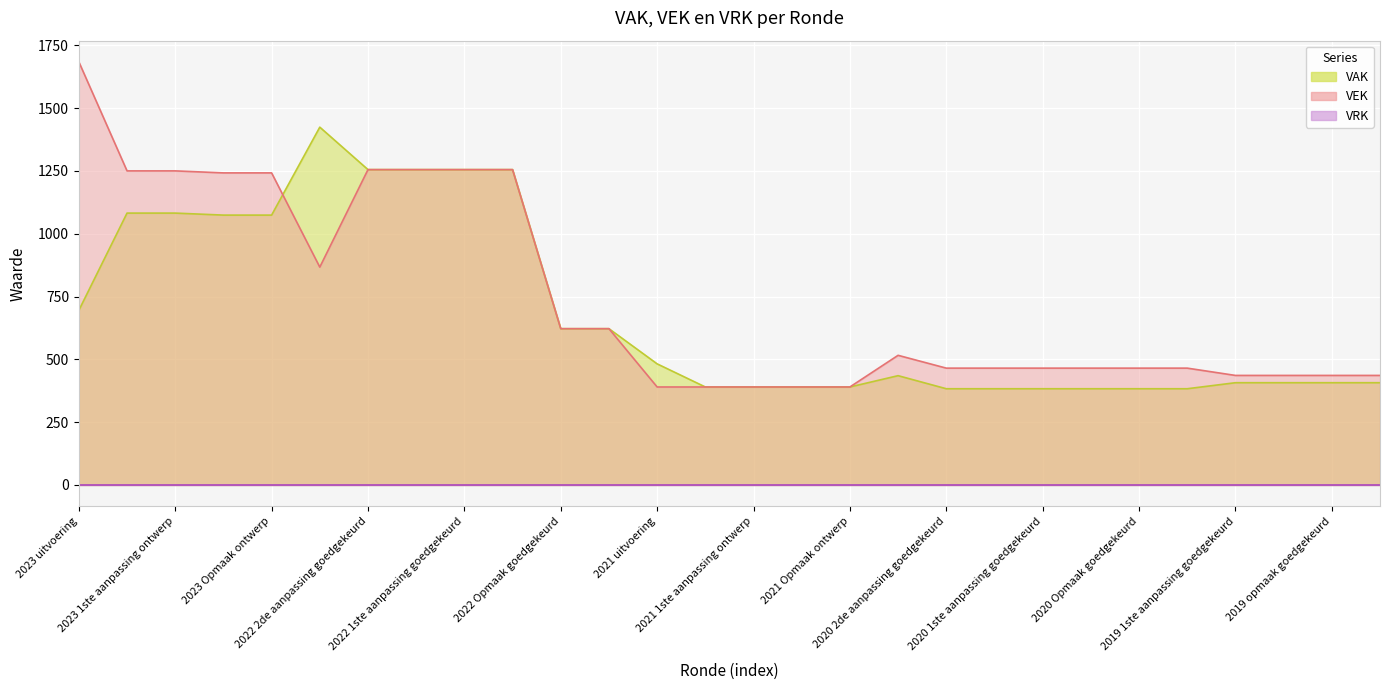

What value does the VAK series have at 2022 1ste aanpassing goedgekeurd?

1255